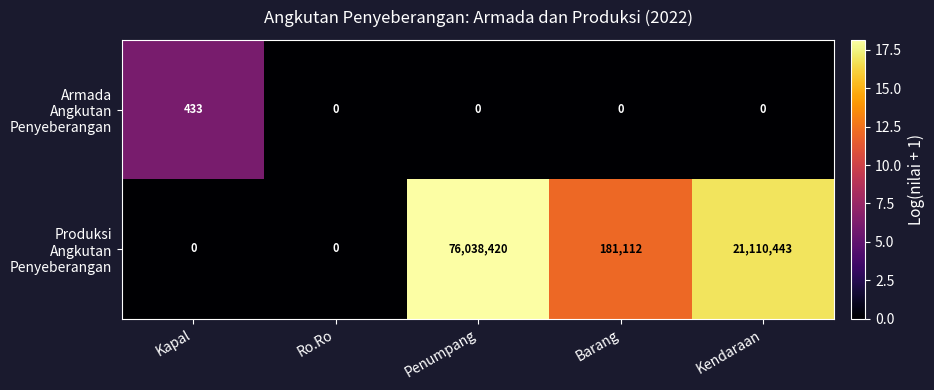

At which category is the sum across all series the highest?

Penumpang